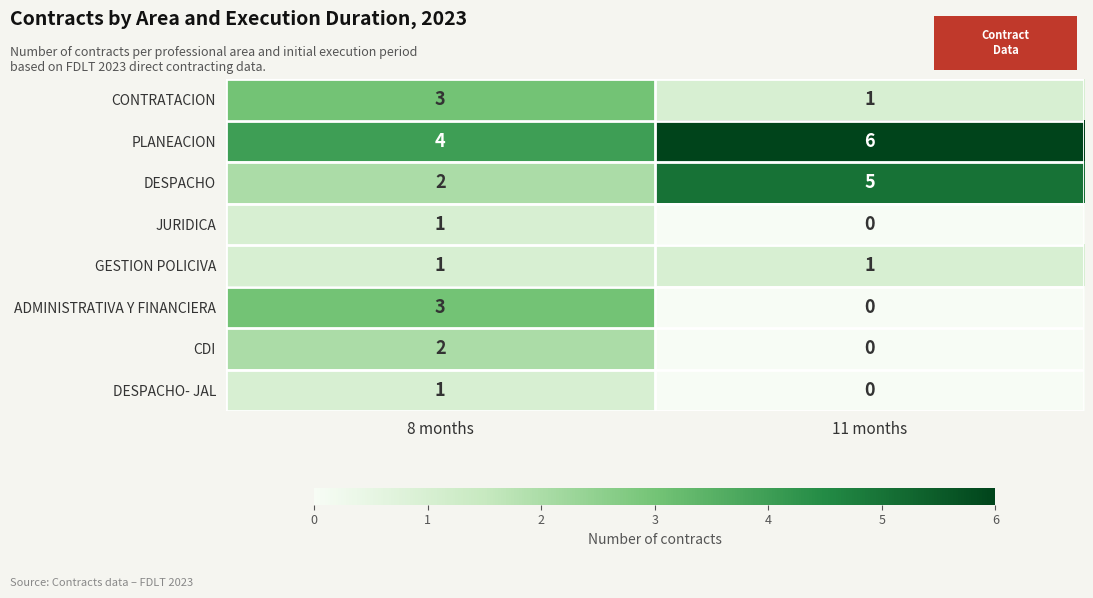

Reading left to right, extract all data points from this chart.

CONTRATACION: 3	1
PLANEACION: 4	6
DESPACHO: 2	5
JURIDICA: 1	0
GESTION POLICIVA: 1	1
ADMINISTRATIVA Y FINANCIERA: 3	0
CDI: 2	0
DESPACHO- JAL: 1	0